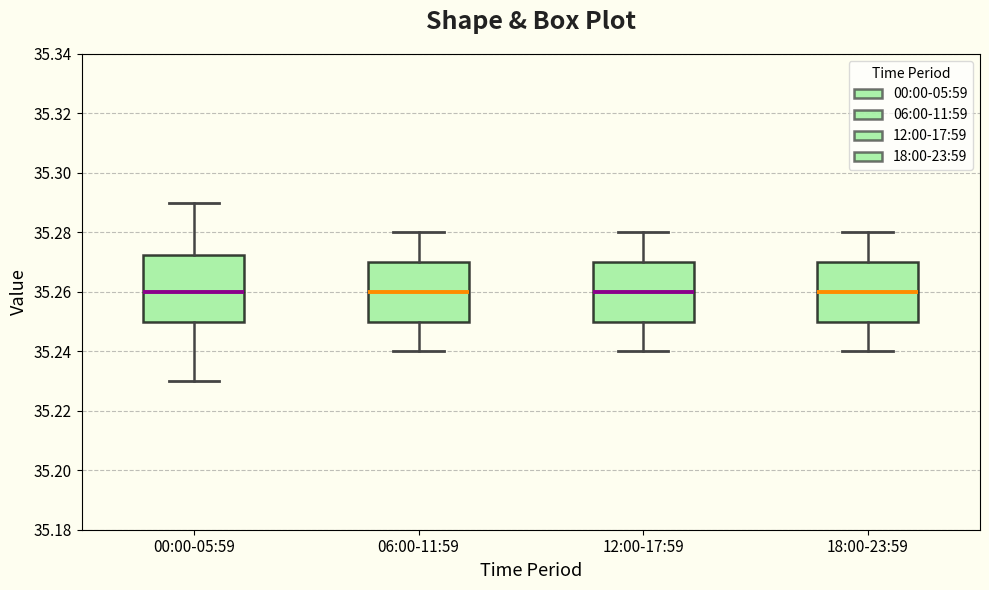

Comparing the boxes themselves (not the whiskers), which one is the tallest?

00:00-05:59